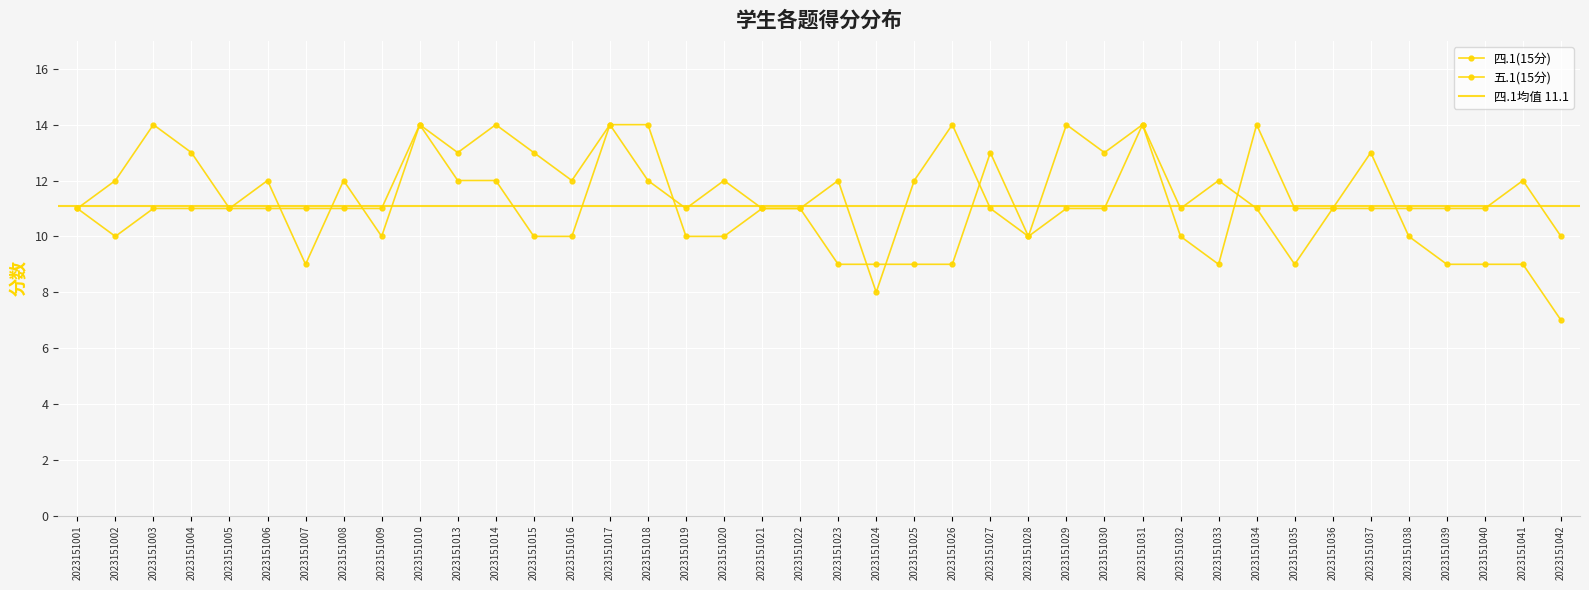

At how many categories does at least one series exceed 12?

15